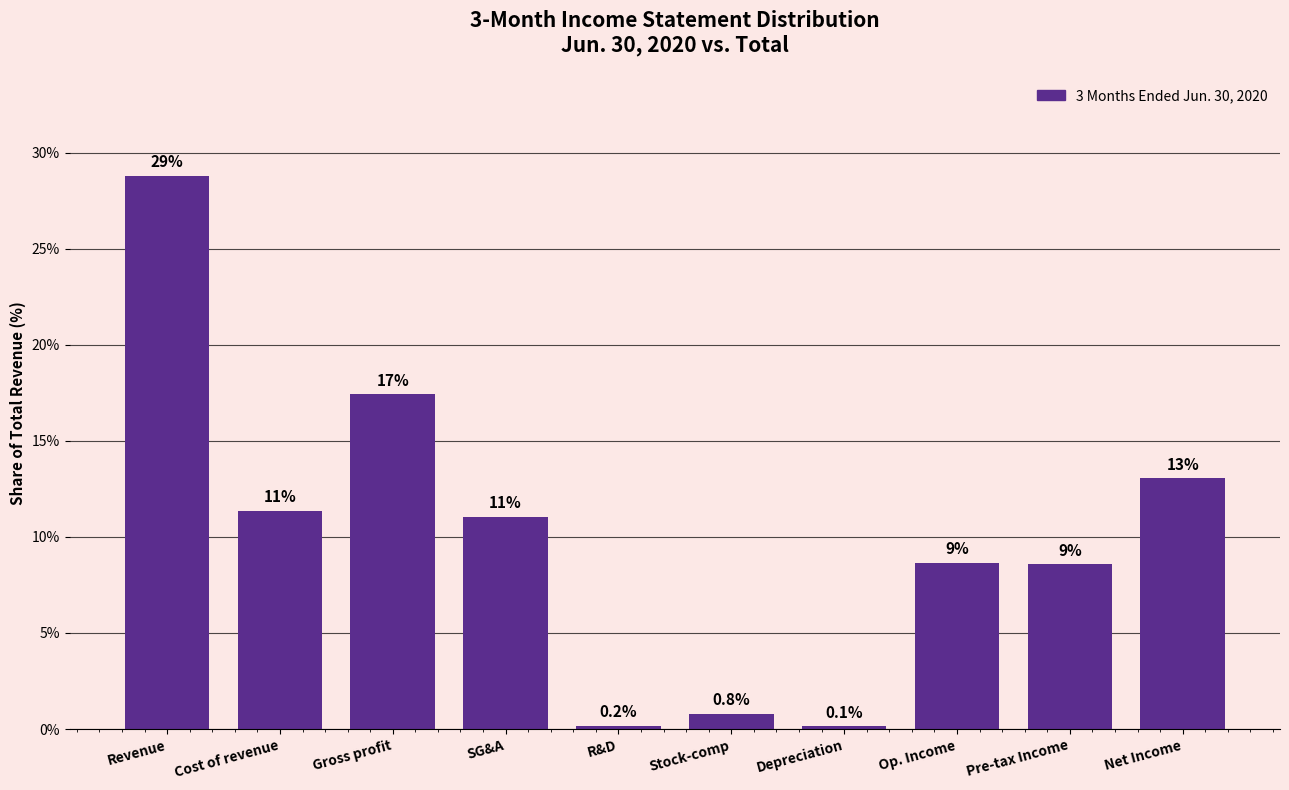

Reading right to left, transcribe all the data shown in this chart.

13.0	8.6	8.6	0.1	0.8	0.2	11.0	17.4	11.4	28.8